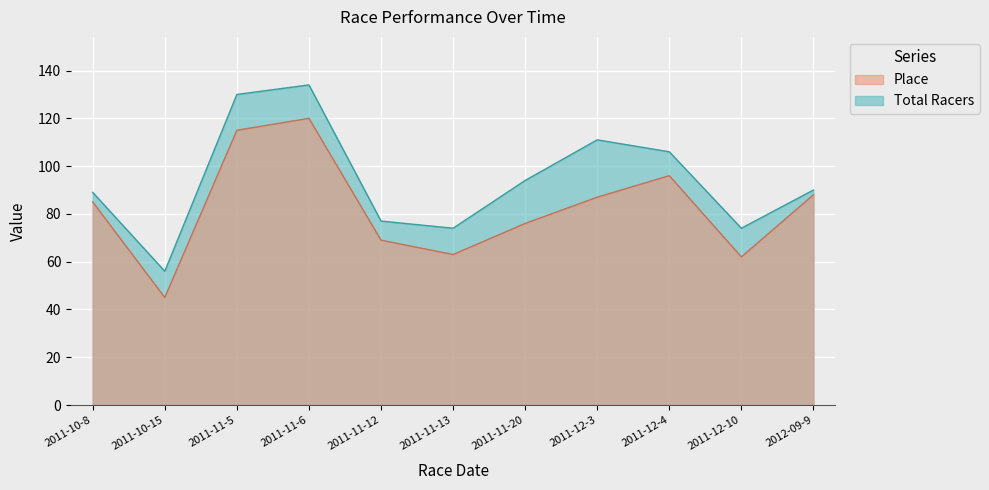

What is the sum of the Total Racers values at 2011-11-12 and 2011-11-6?

211